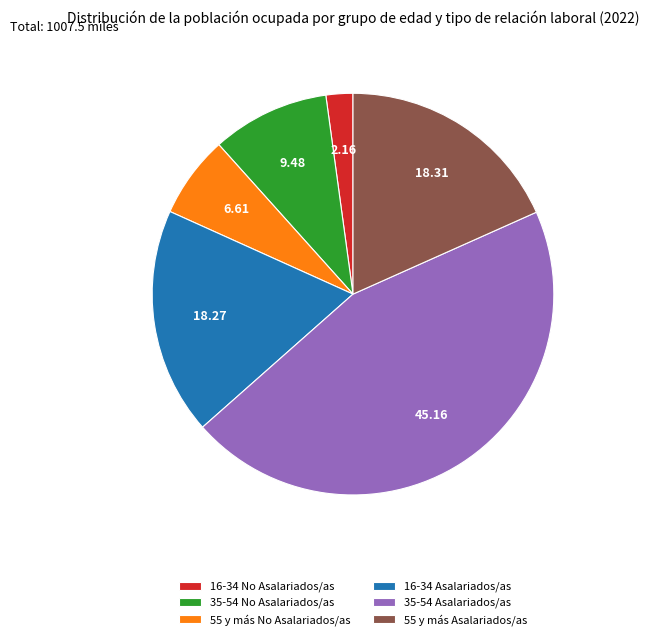

Count the number of slices in the pie.

6